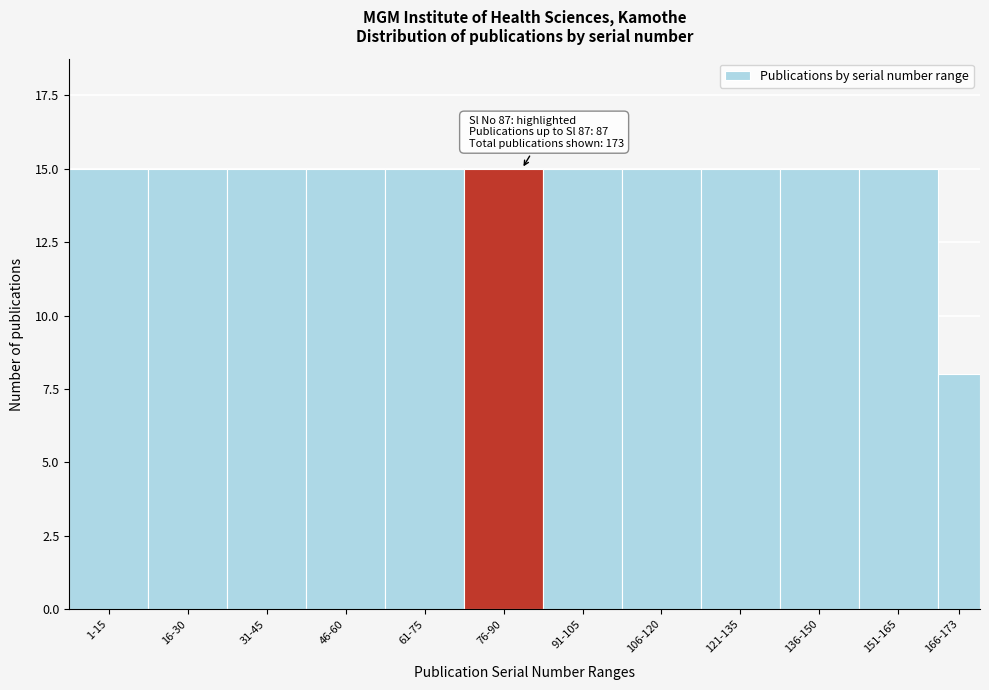

Reading right to left, list all the values displayed in this chart.

8	15	15	15	15	15	15	15	15	15	15	15